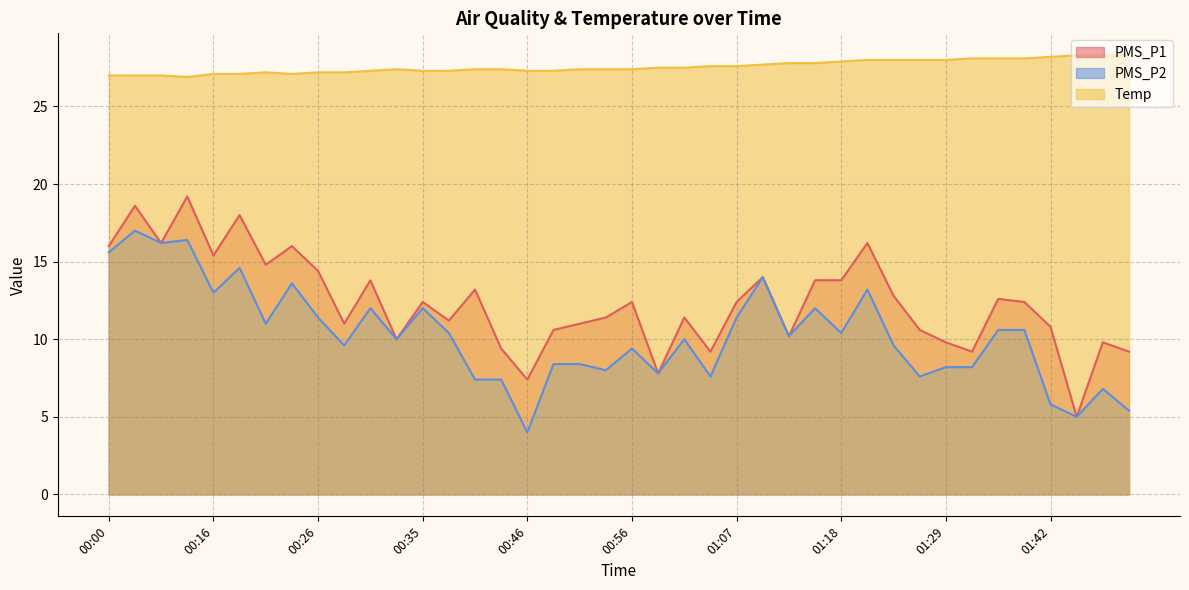

What is the value of the PMS_P2 point at the 20th from the left?

8.0